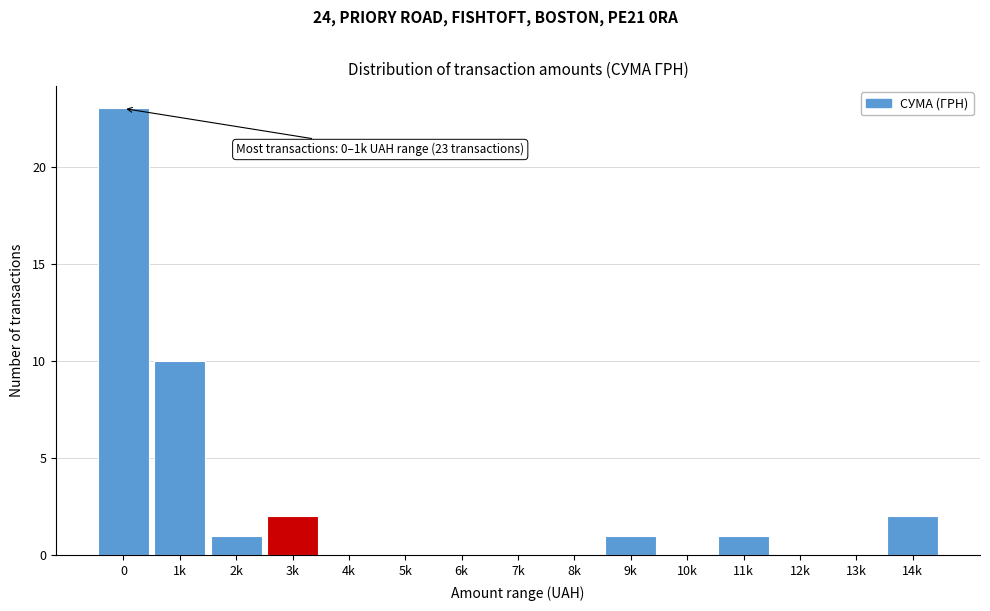

Reading left to right, extract all data points from this chart.

0=23	1k=10	2k=1	3k=2	4k=0	5k=0	6k=0	7k=0	8k=0	9k=1	10k=0	11k=1	12k=0	13k=0	14k=2